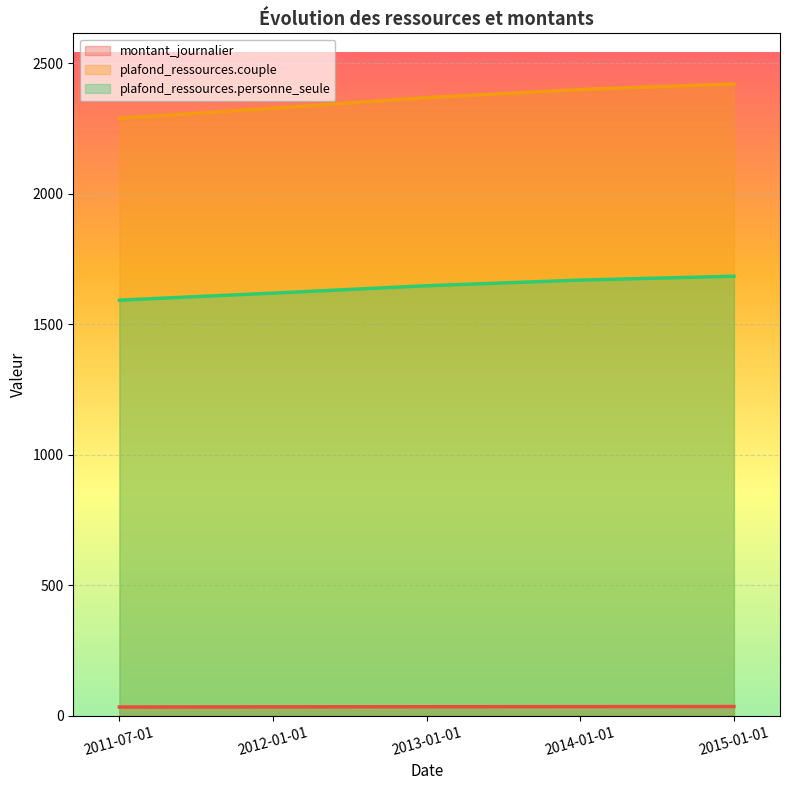

Read the plafond_ressources.personne_seule value at 2011-07-01.

1592.6